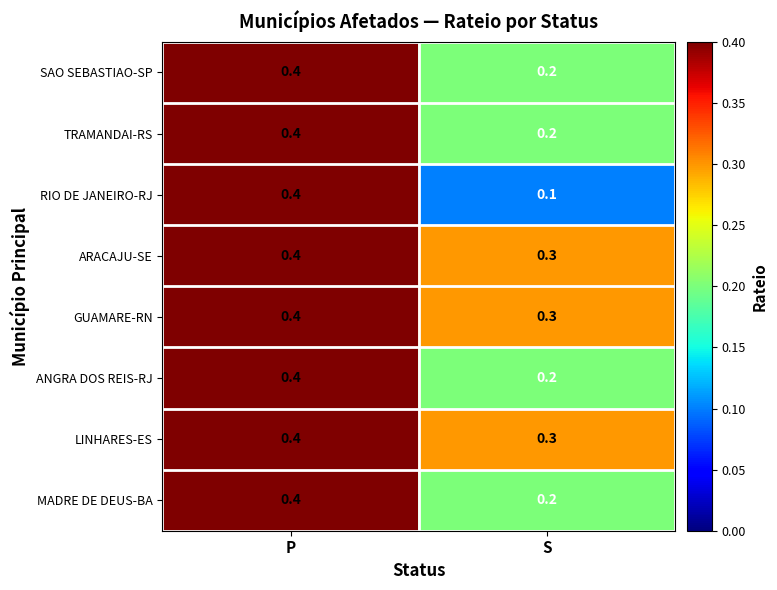

The value of RIO DE JANEIRO-RJ at P is 0.4. True or false?

True